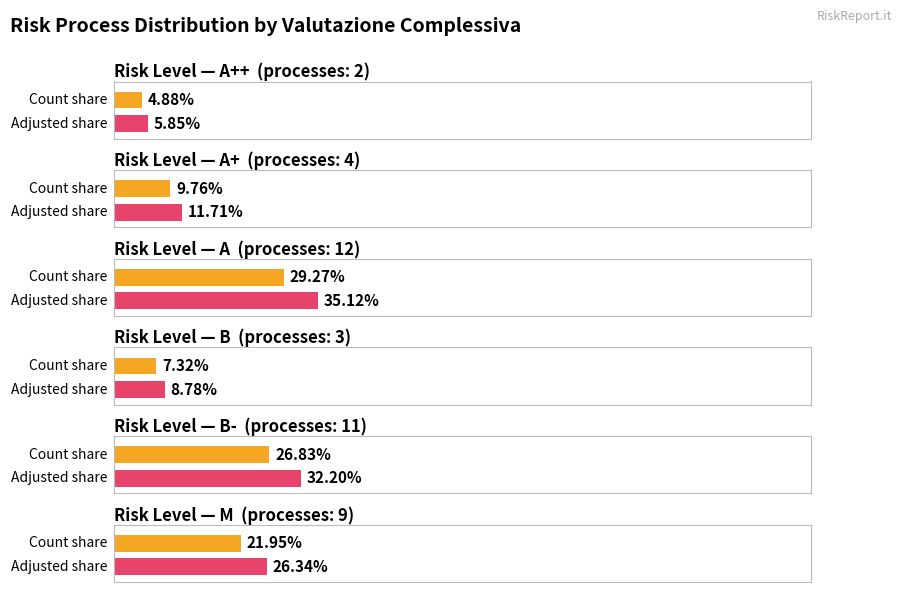

Does the chart contain any negative values?

No